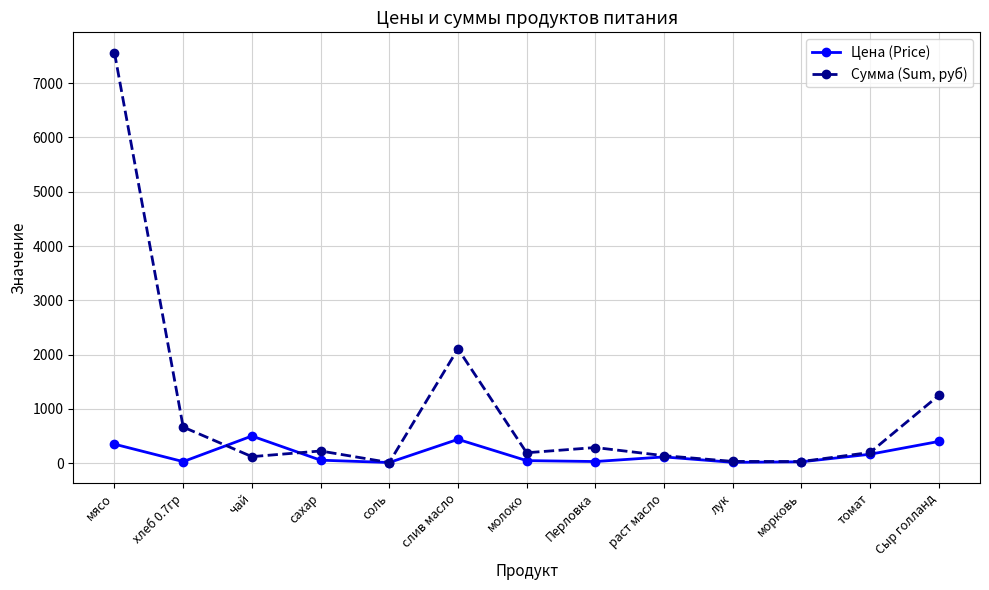

Is it true that Цена (Price) equals 500.0 at чай?

True